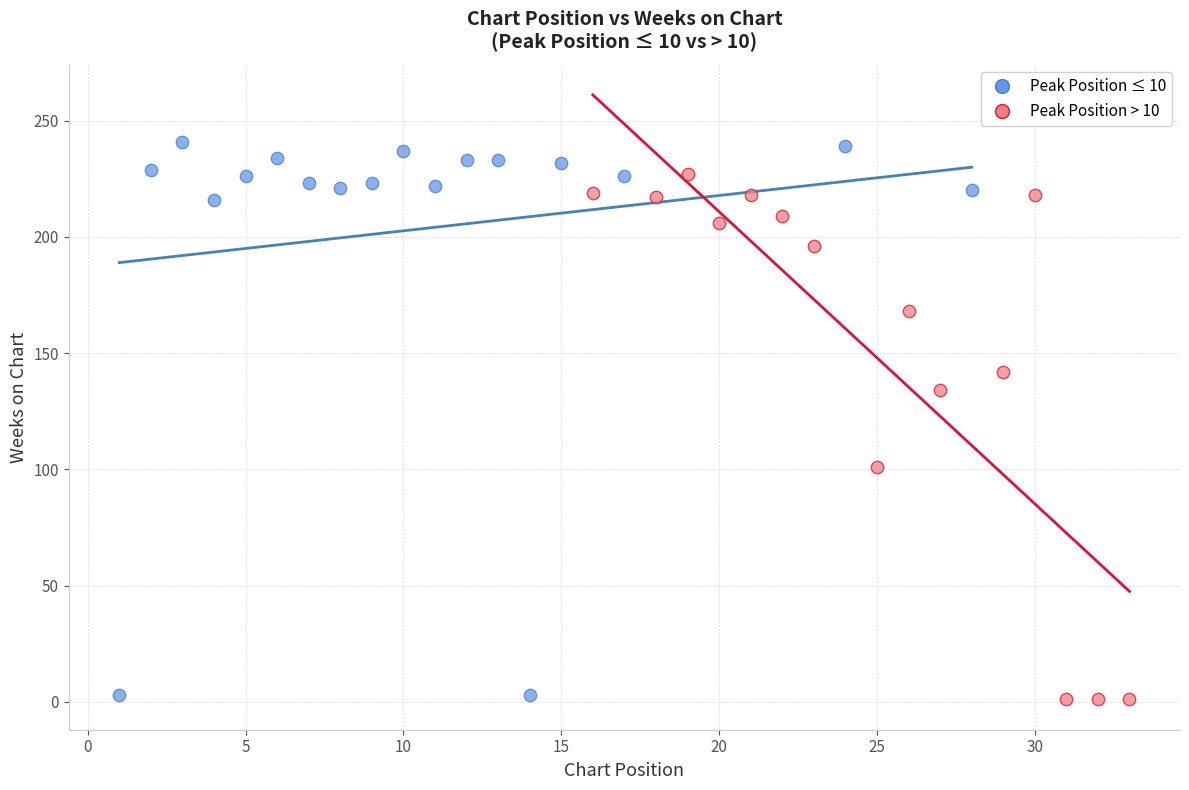

Which series contains the highest Y value?

Peak Position ≤ 10